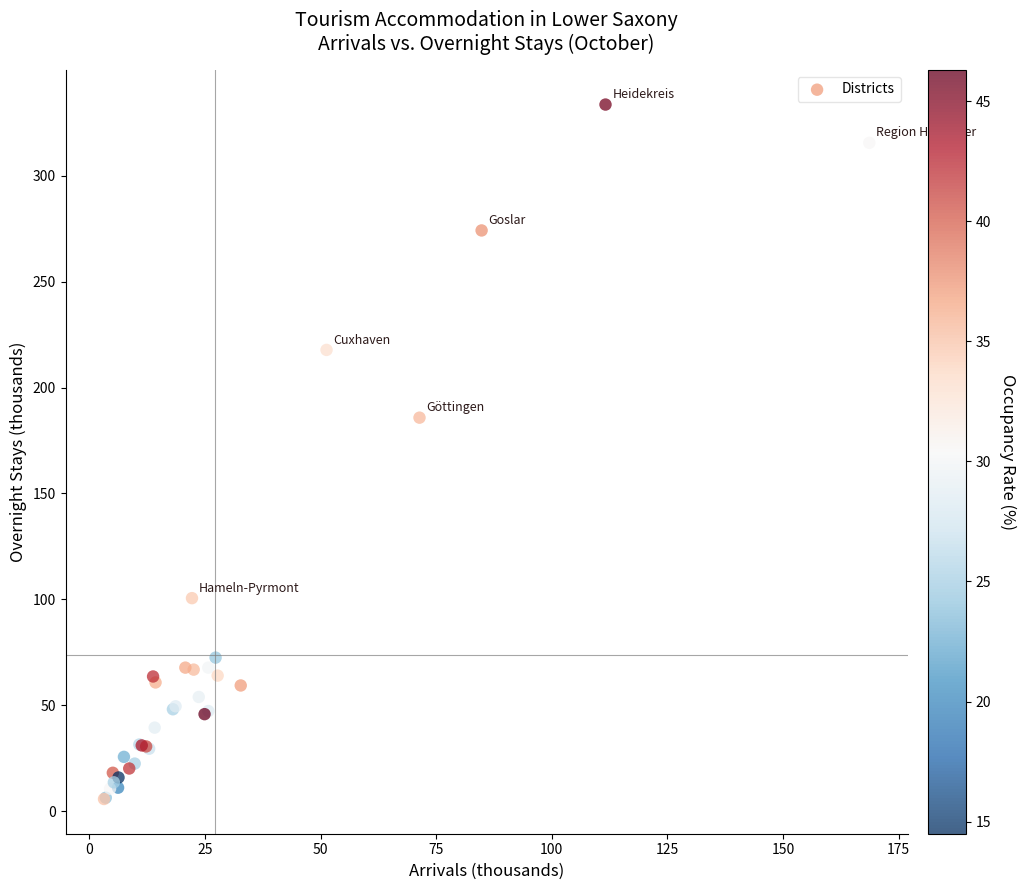

What Y value in the scatter plot is closest to 169?

185.8